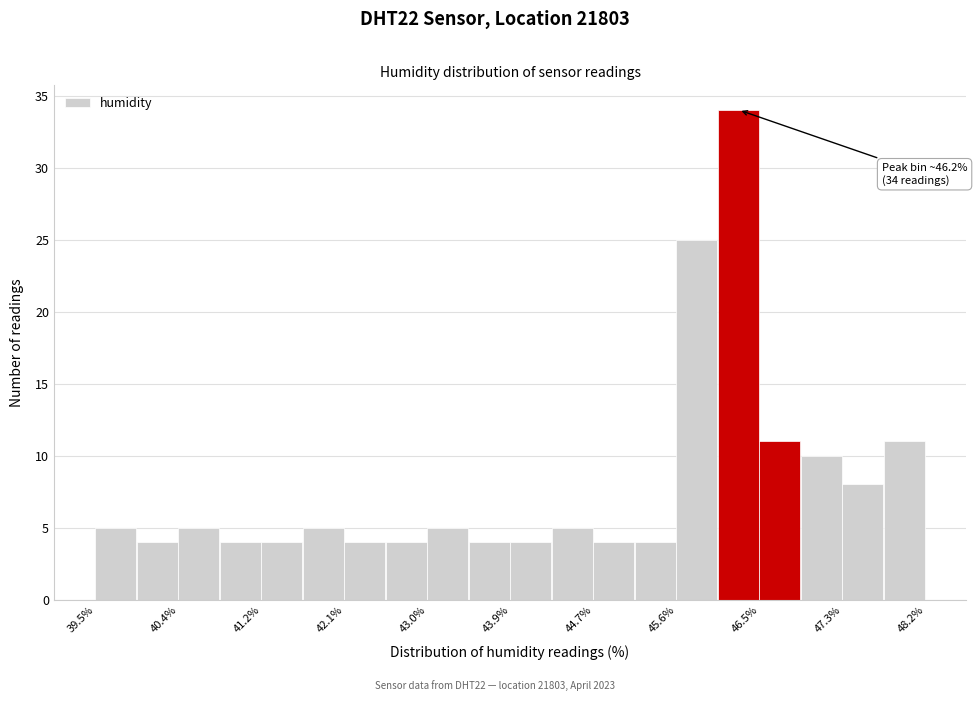

Over which range of the x-axis is the bar tallest?

46.0 to 46.5